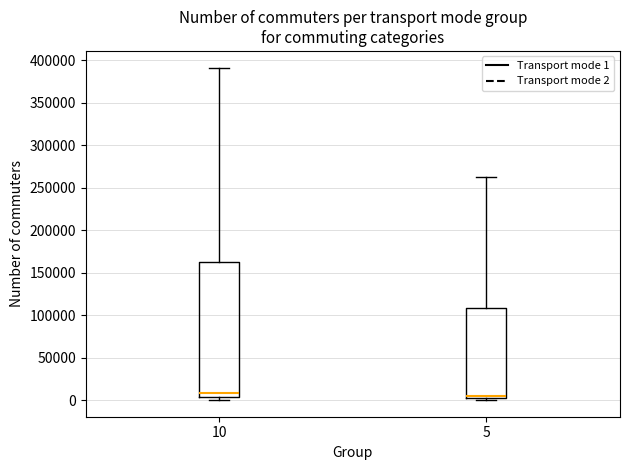

Comparing the boxes themselves (not the whiskers), which one is the tallest?

10